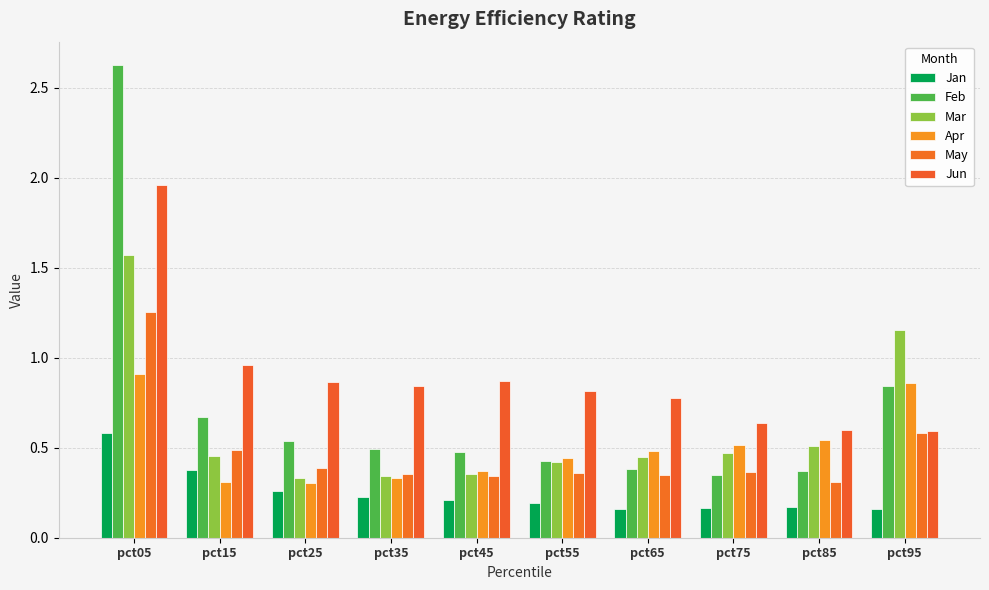

The Jan series shows 0.1 at pct85. True or false?

False